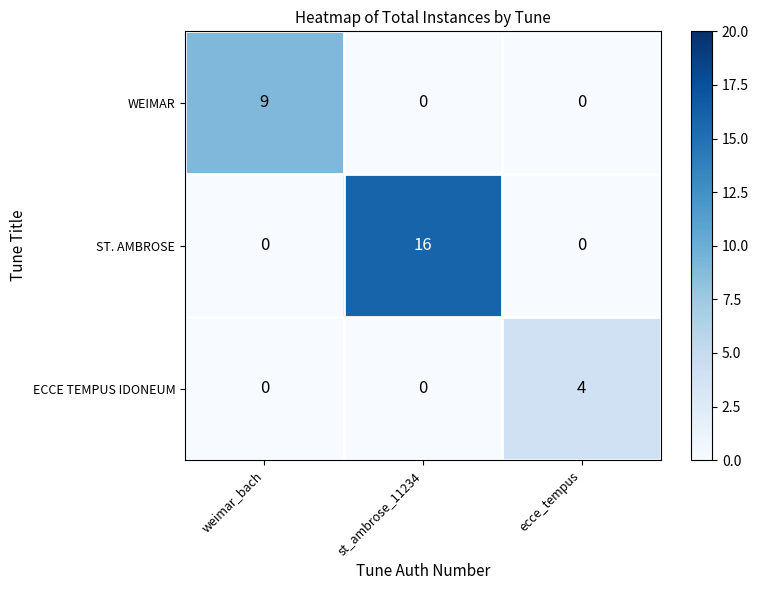

What is the maximum value shown in the chart?

16